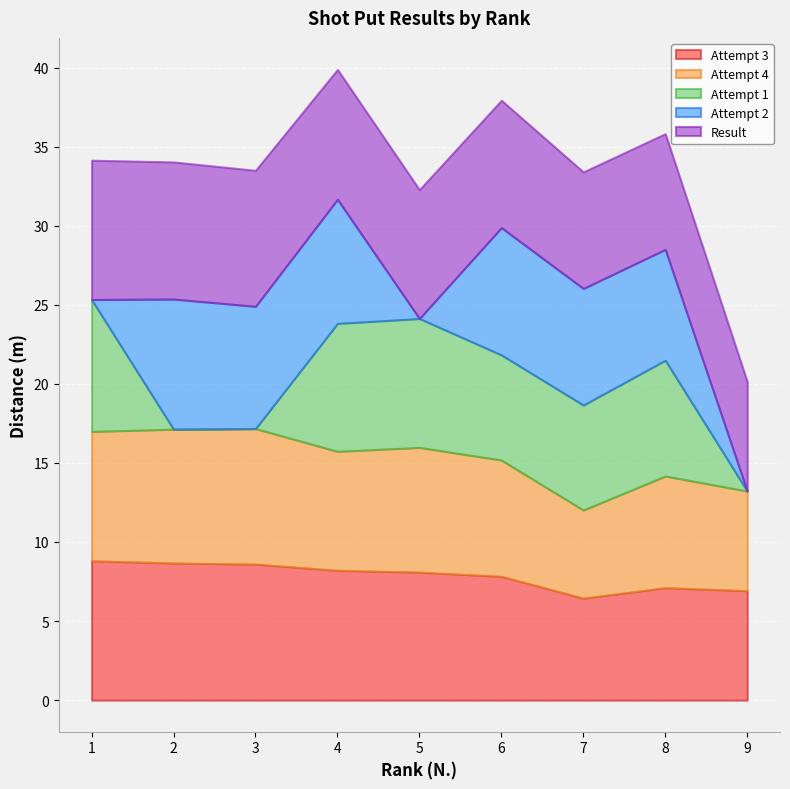

Count the number of data series in this chart.

5